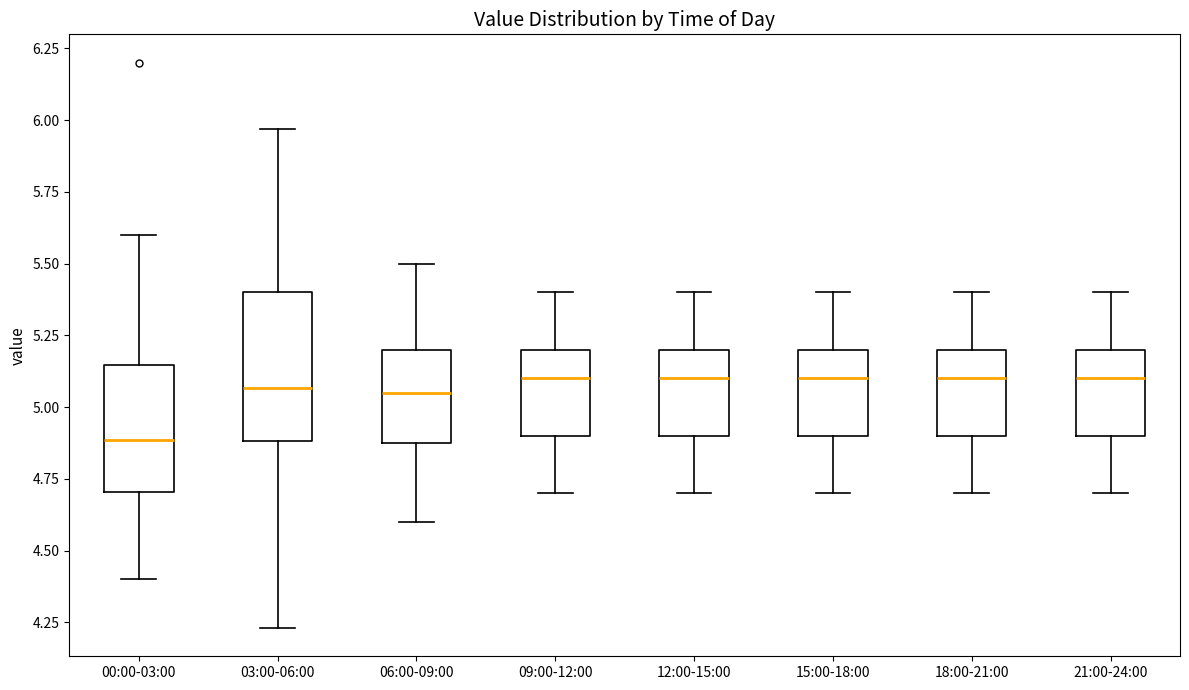

Where is the lower edge of the box for 06:00-09:00 on the y-axis? The values are not printed on the chart, so give them approximately, as read against the axis.

4.90